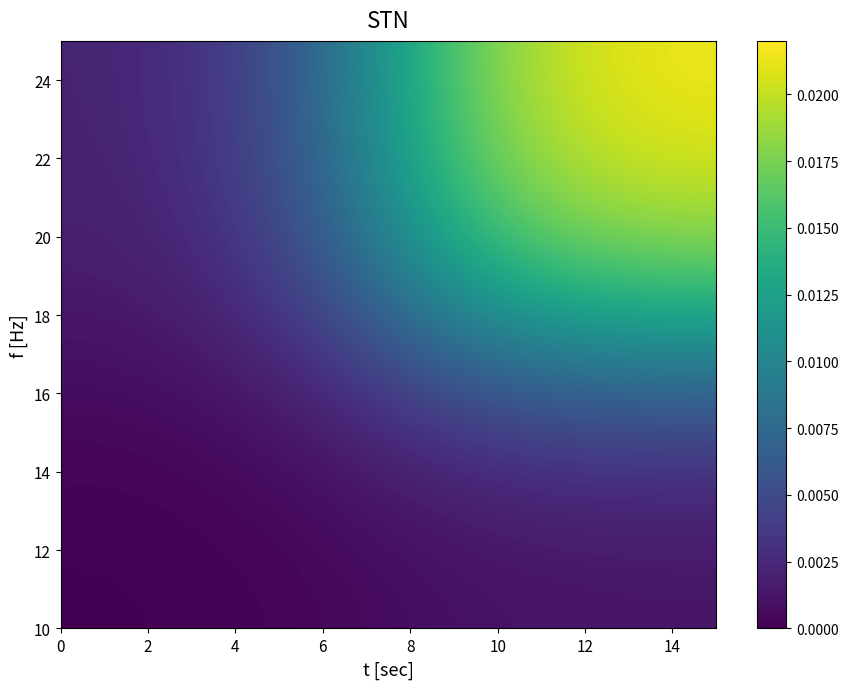

Count the number of categories in the chart.

2